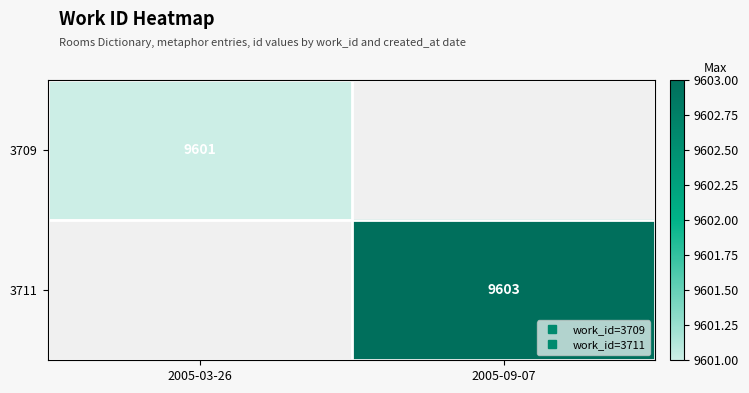

Rank the series by their average value, from lowest to highest.

3709, 3711